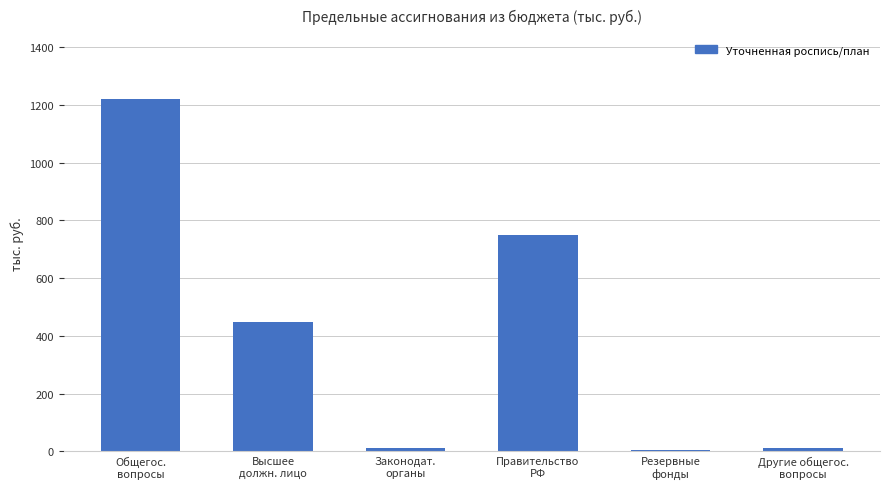

Does the chart contain stacked bars?

No